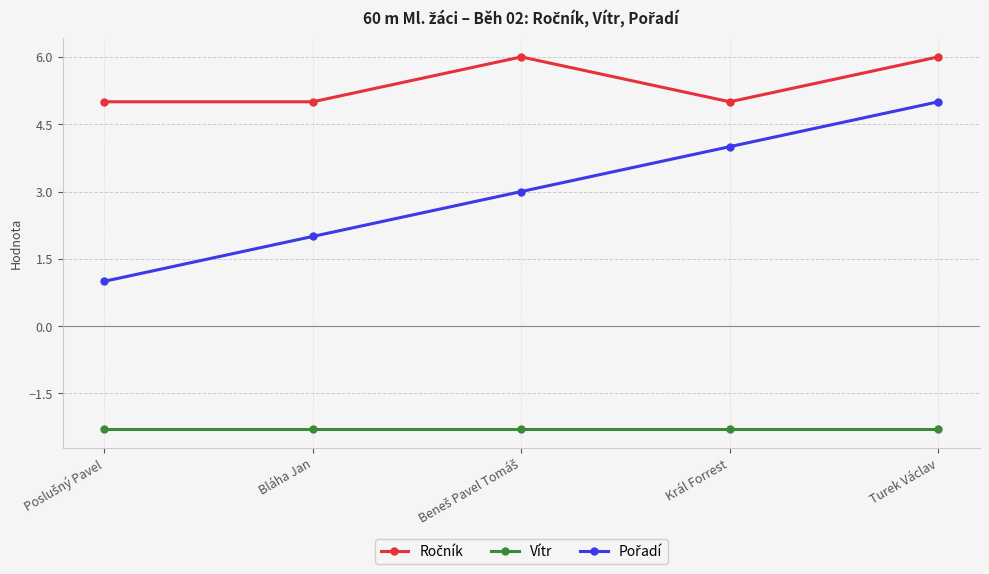

Does the chart have visible grid lines?

Yes